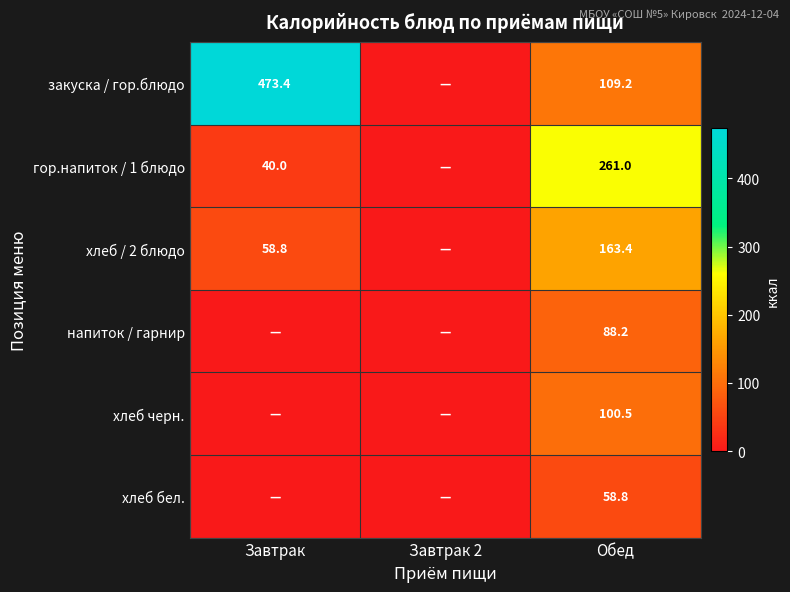

Between Завтрак 2 and Завтрак, which is larger?

Завтрак